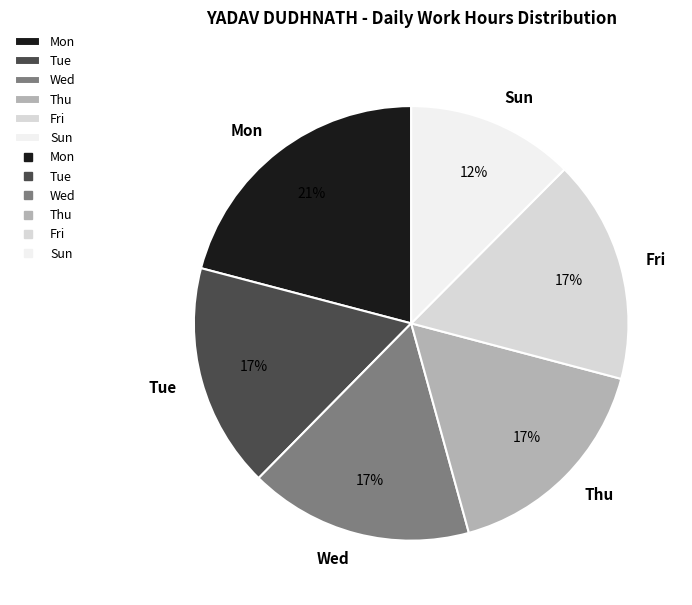

How many segments does this pie chart have?

6